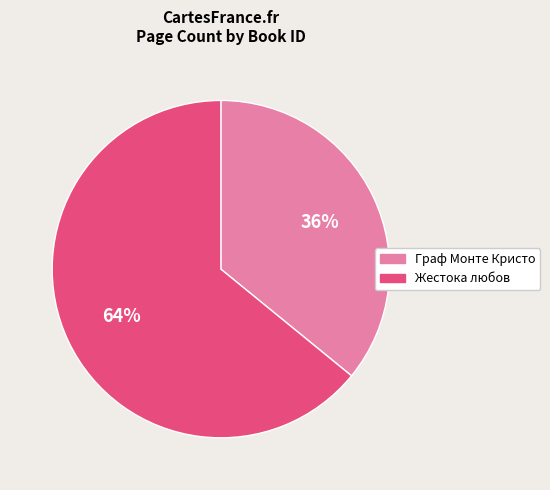

How many slices are in this pie chart?

2